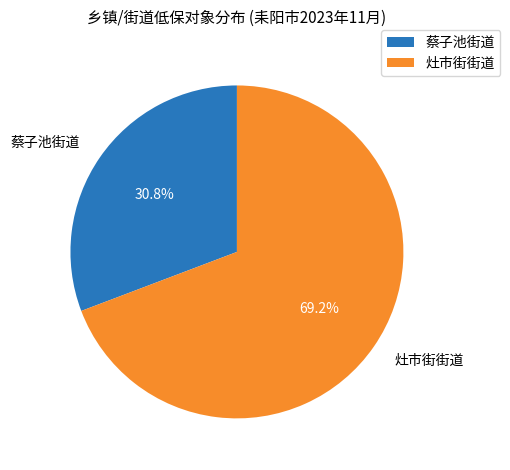

To the nearest percent, what percentage of the pie is 灶市街街道?

69%